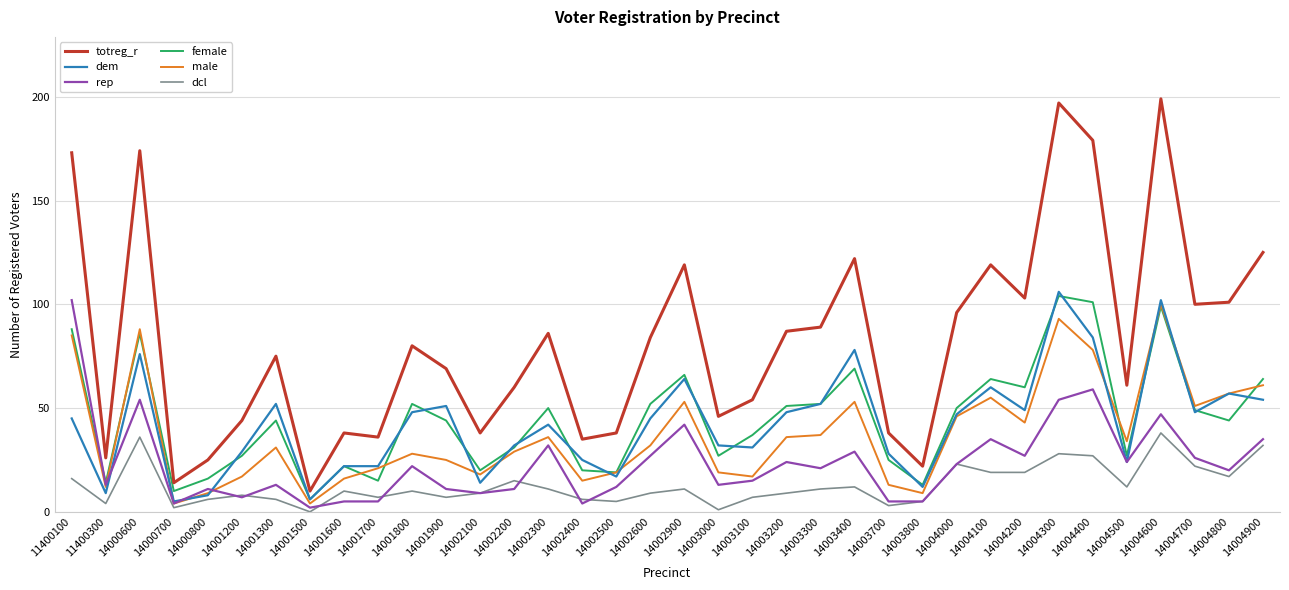

What is the maximum value shown in the chart?

199